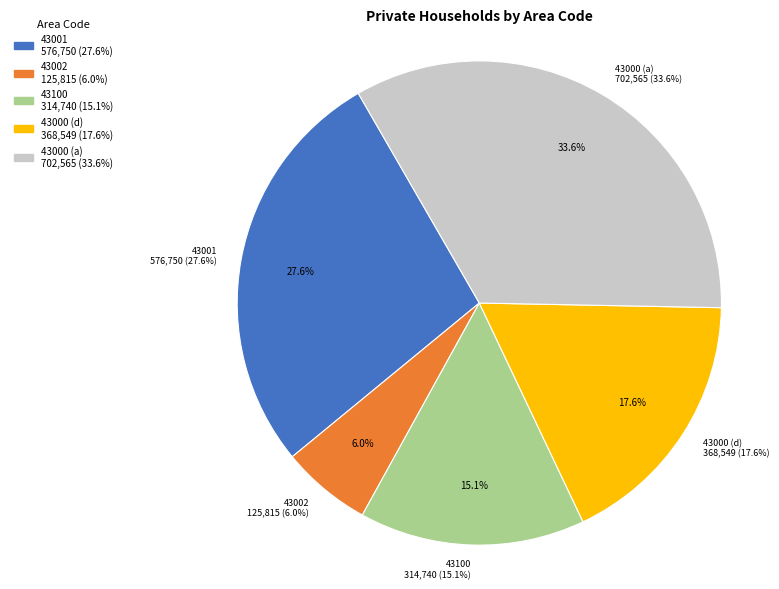

Is 43002 the majority of the pie?

No